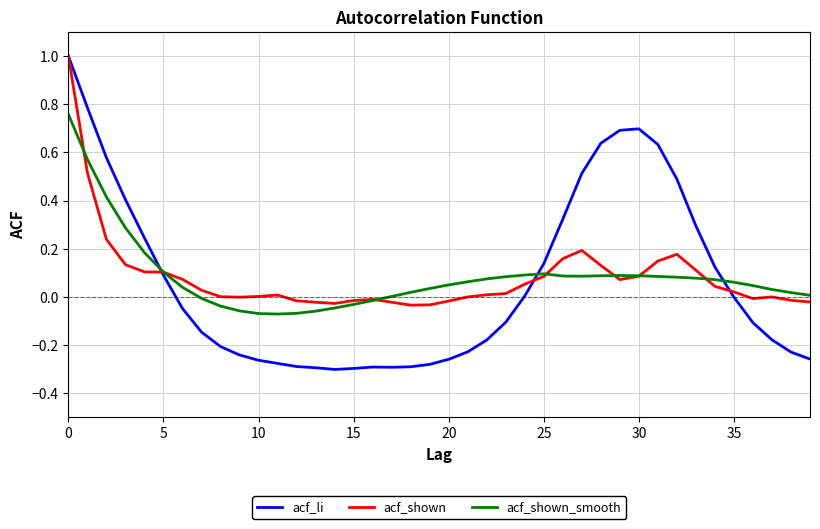

What is the maximum value shown in the chart?

1.0